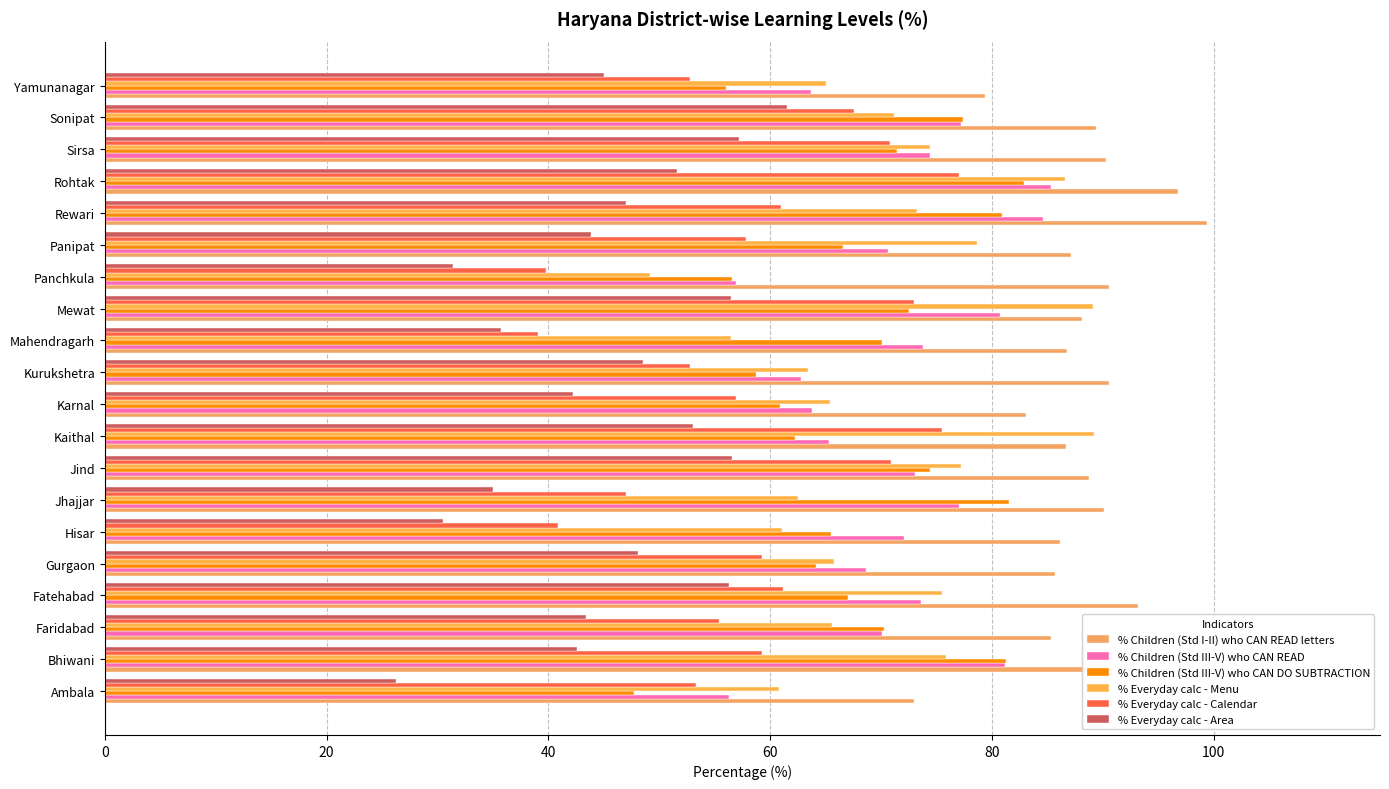

Count the number of categories in the chart.

20